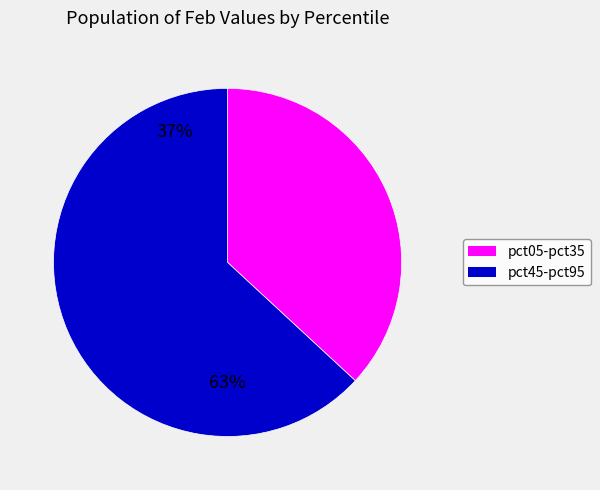

To the nearest percent, what is the difference between the largest and smallest slice percentages?

26%